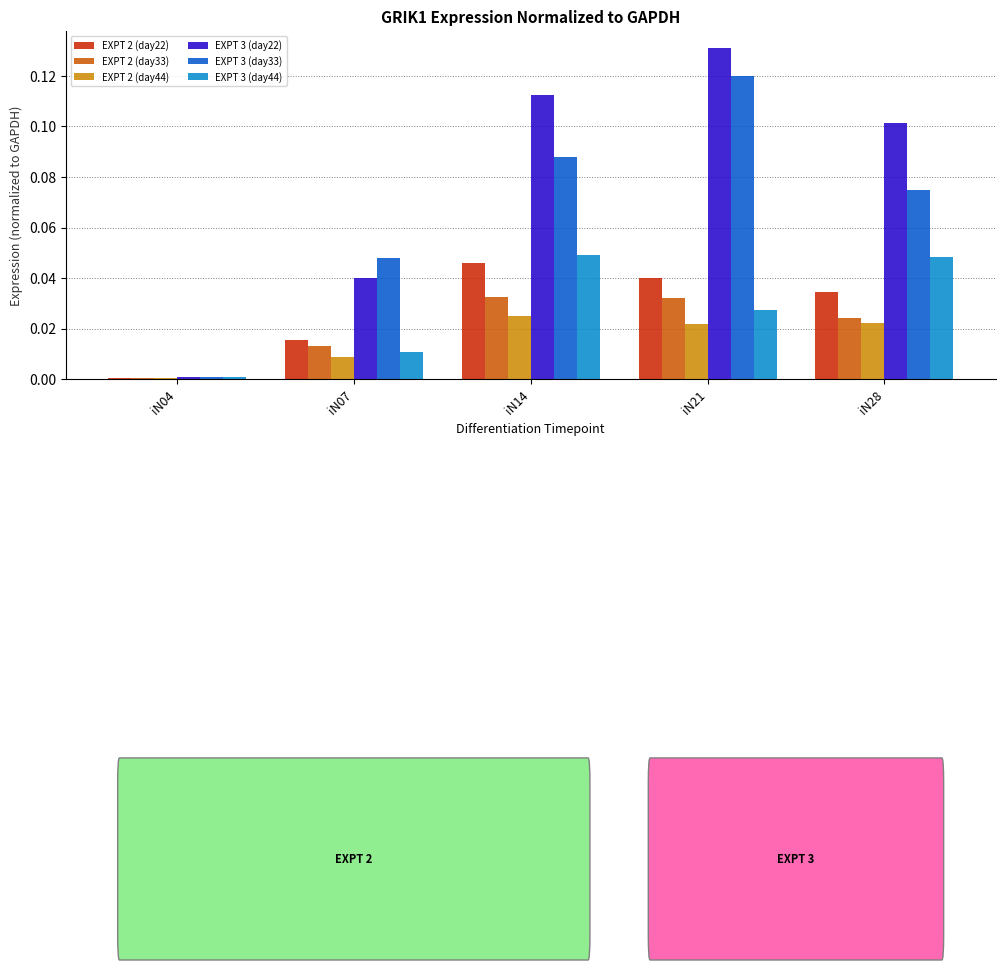

Which series has the largest range (max minus min)?

EXPT 3 (day22)